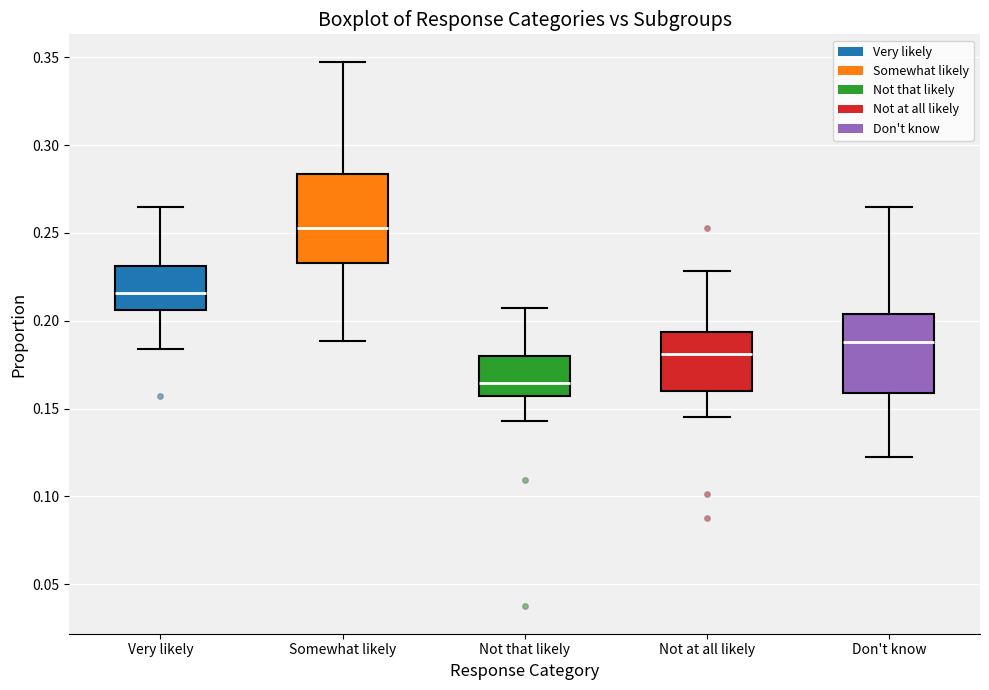

Comparing the boxes themselves (not the whiskers), which one is the tallest?

Somewhat likely